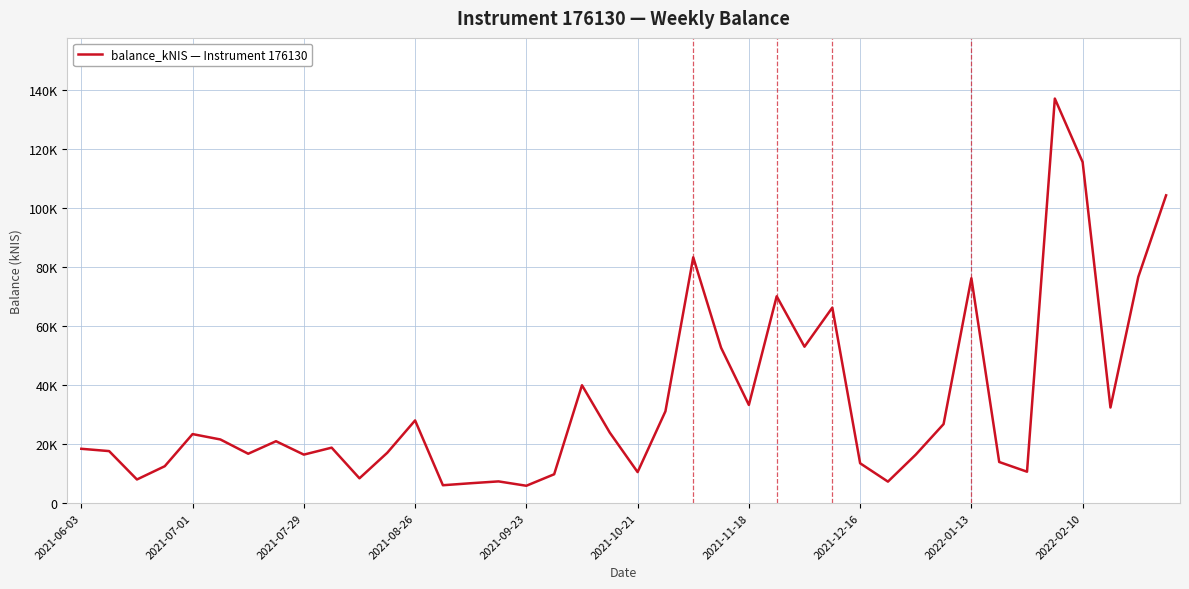

Does the chart display data point markers on the line(s)?

No